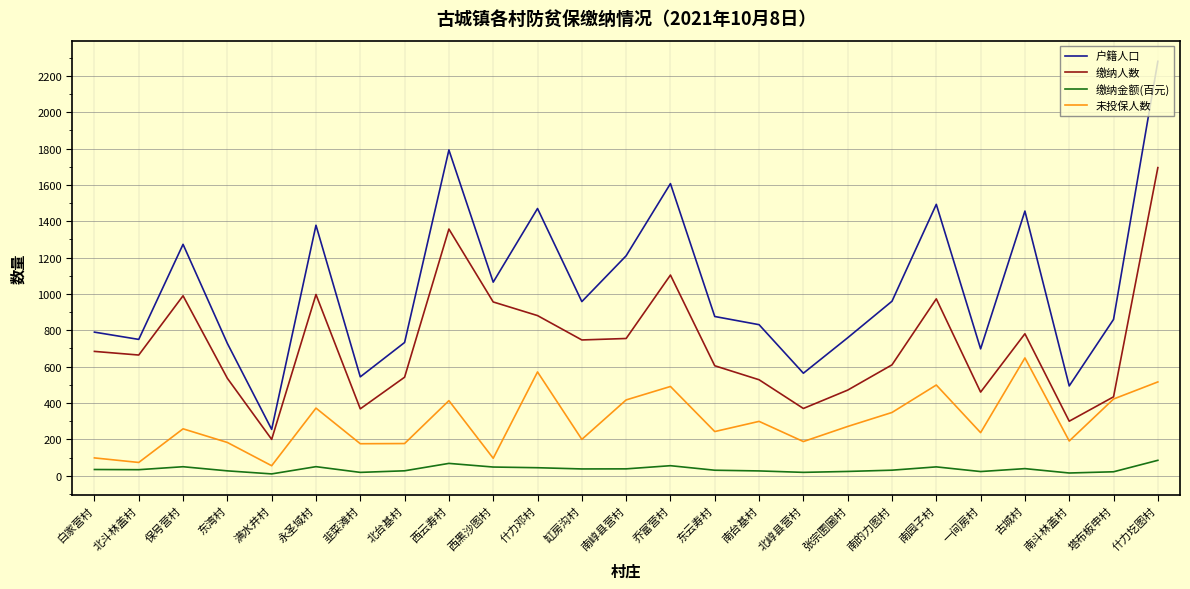

True or false: 缴纳金额(百元) and 缴纳人数 intersect in this chart.

False